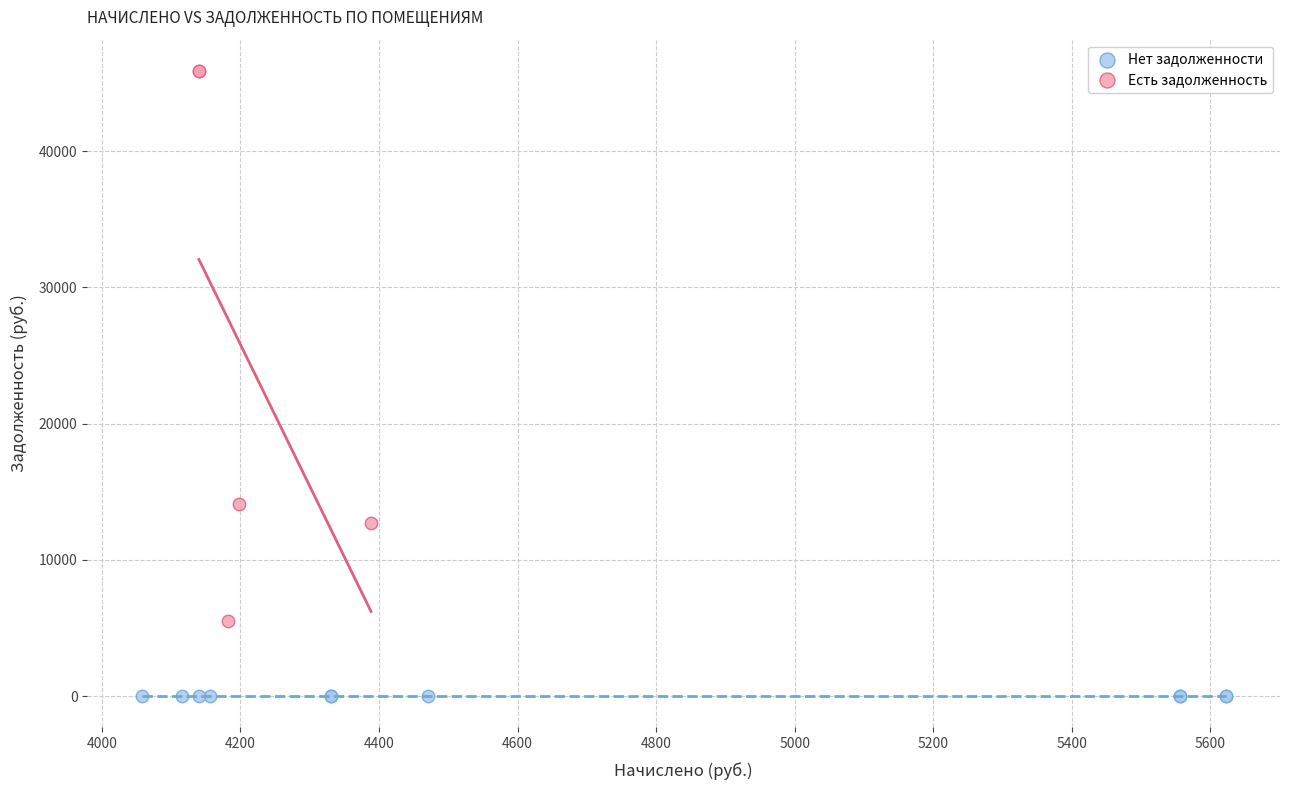

Which series contains the highest Y value?

Есть задолженность